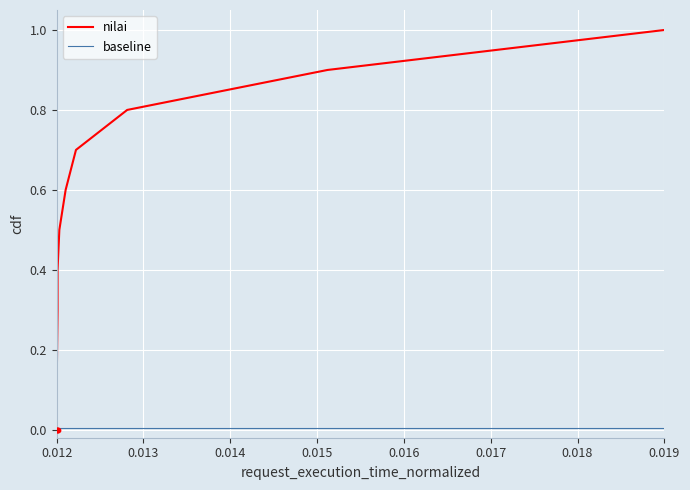

Which series has the widest spread of Y values?

nilai